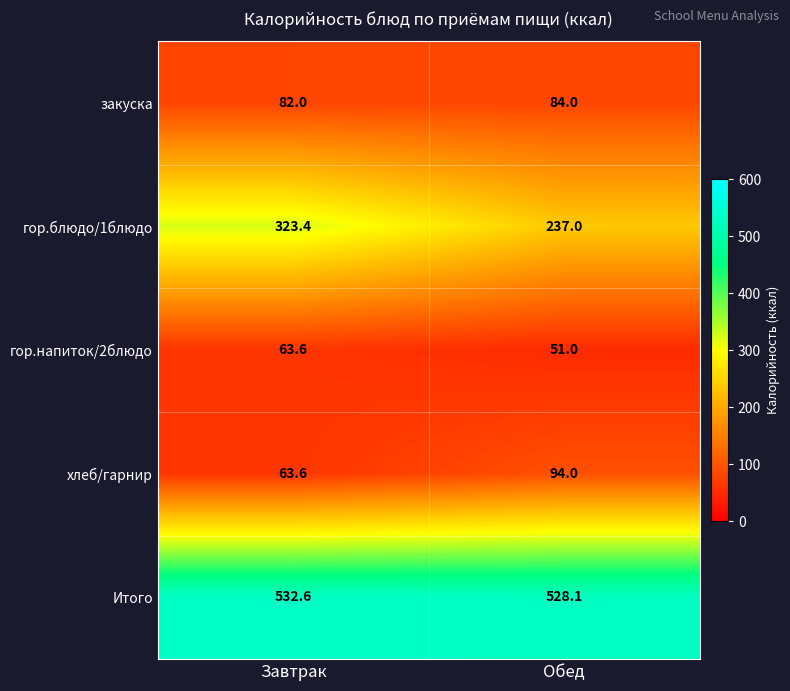

What is the minimum value shown in the chart?

51.0